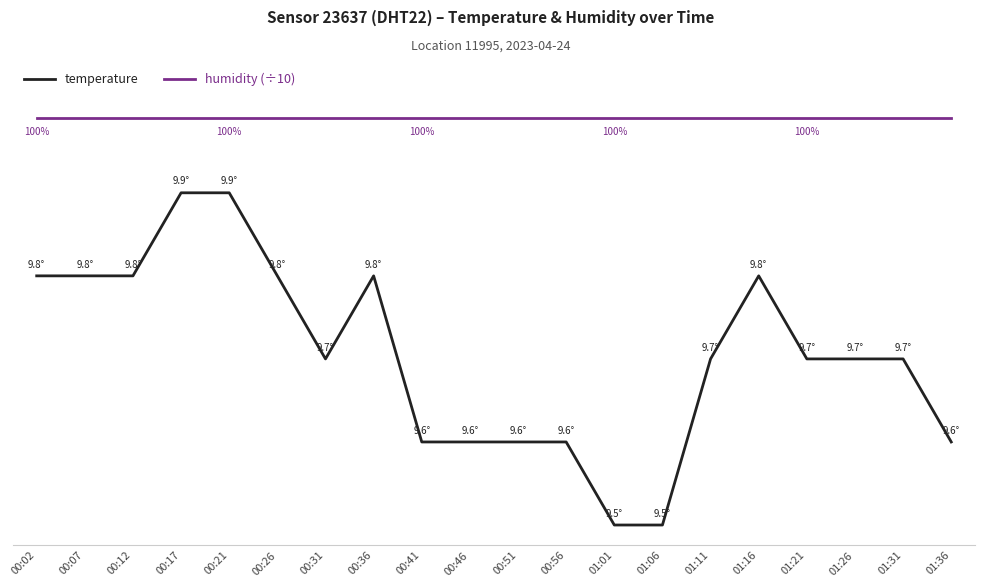

At how many categories does at least one series exceed 9?

20